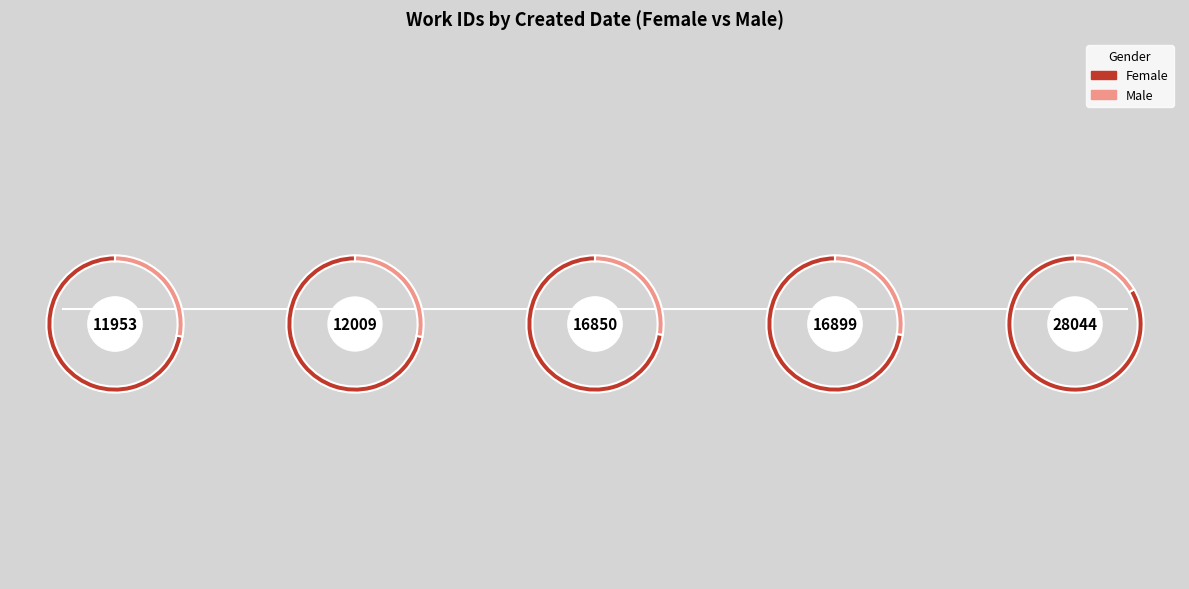

To the nearest percent, what is the average slice percentage?

10%